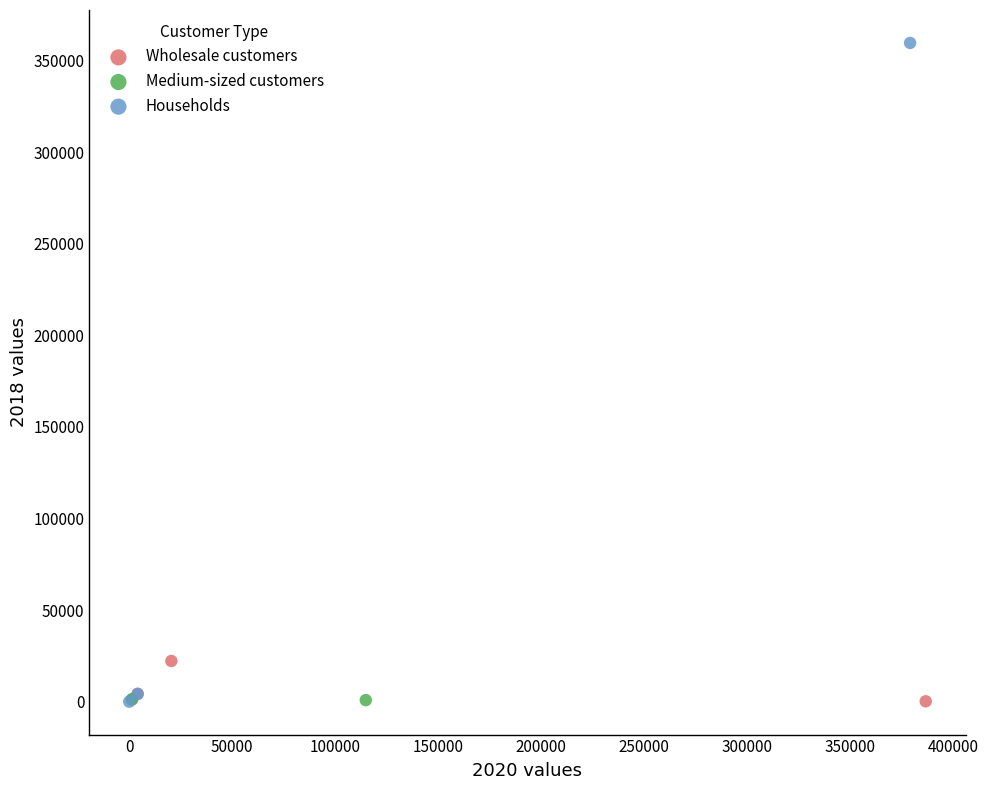

Which series reaches the maximum Y coordinate?

Households